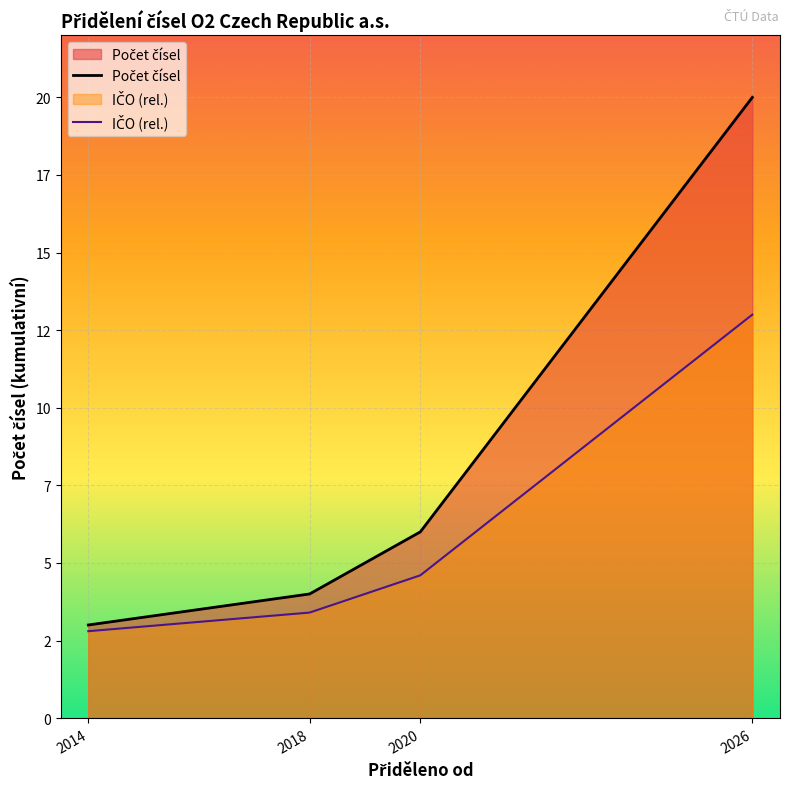

How many lines are shown in the chart?

2